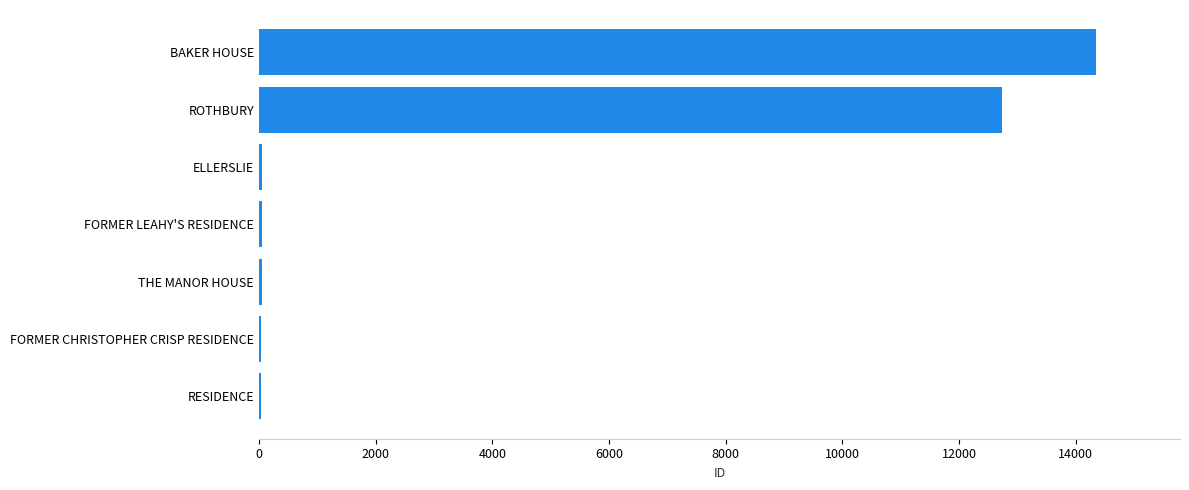

Count the number of categories in the chart.

7